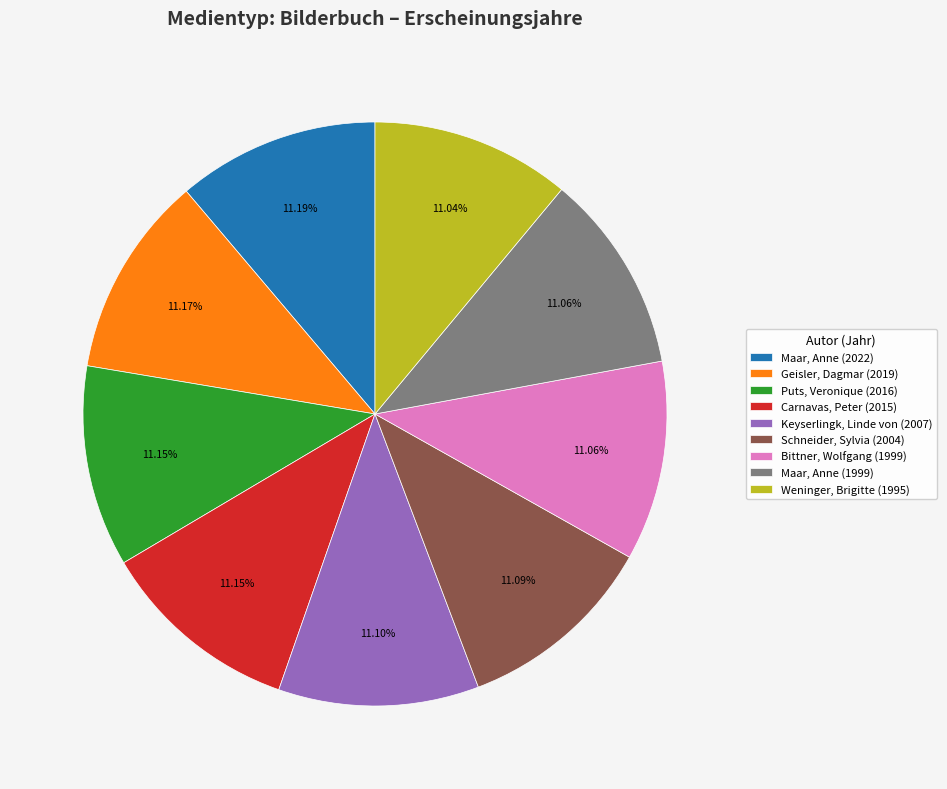

Approximately how many times larger is the value at Schneider, Sylvia (2004) compared to Geisler, Dagmar (2019)?

1.0